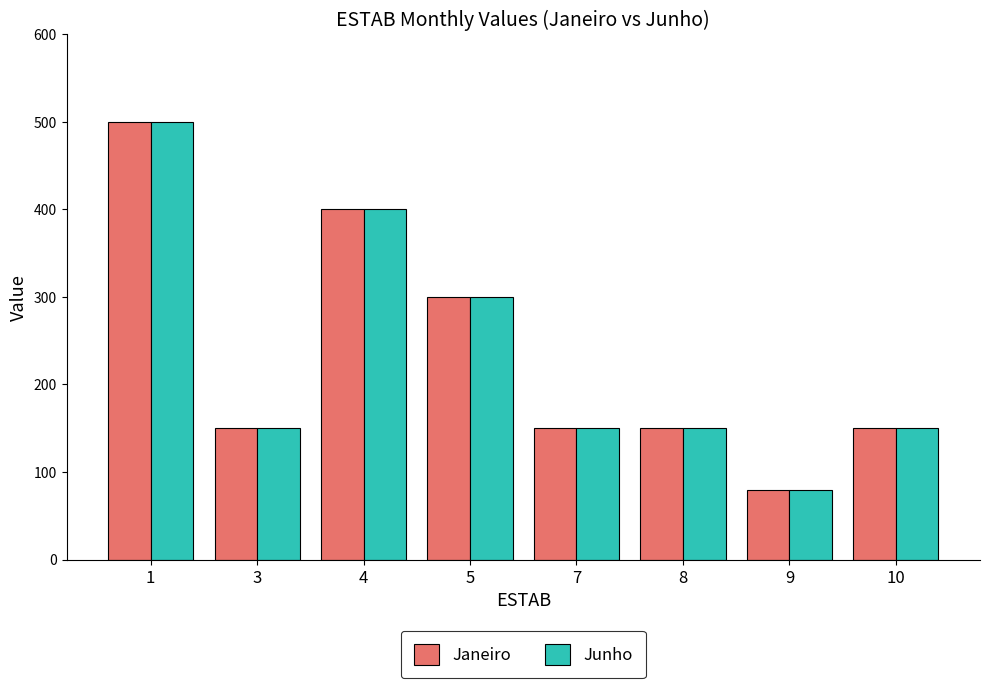

What is the sum of the Janeiro values at 1 and 7?

650